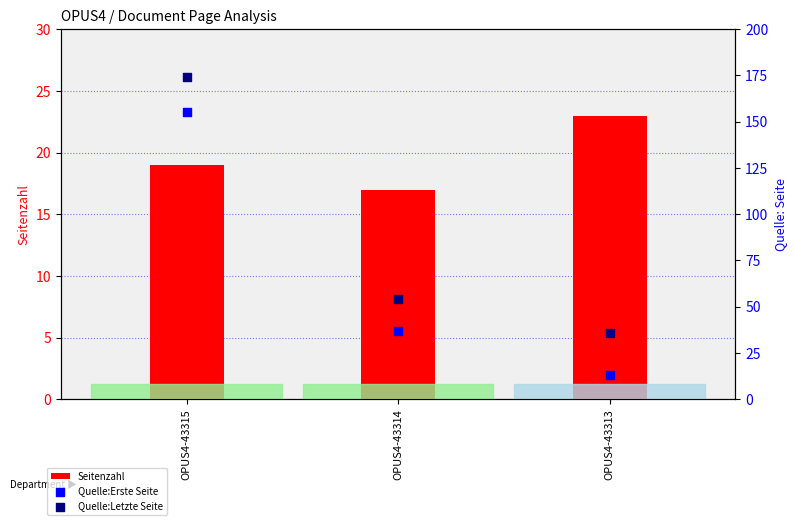

Is the value of Quelle:Letzte Seite at OPUS4-43313 greater than the value of Quelle:Erste Seite at OPUS4-43313?

Yes